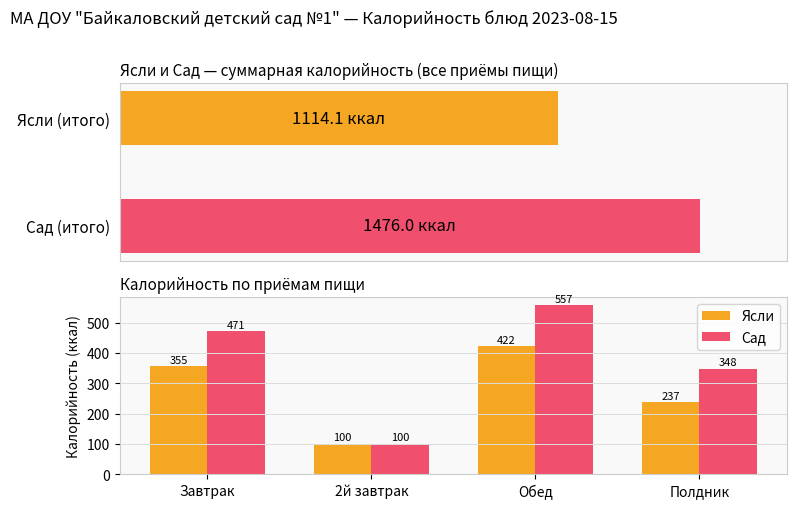

Which series has the largest total across all categories?

Сад